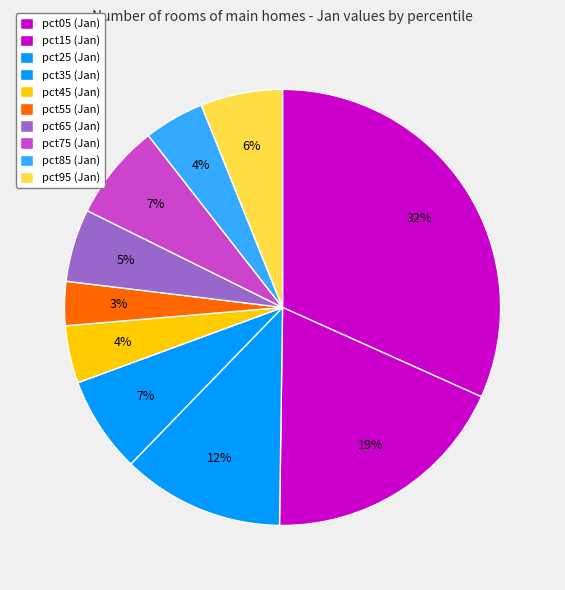

Rank the categories by value from highest to lowest.

pct05, pct15, pct25, pct35, pct75, pct95, pct65, pct85, pct45, pct55